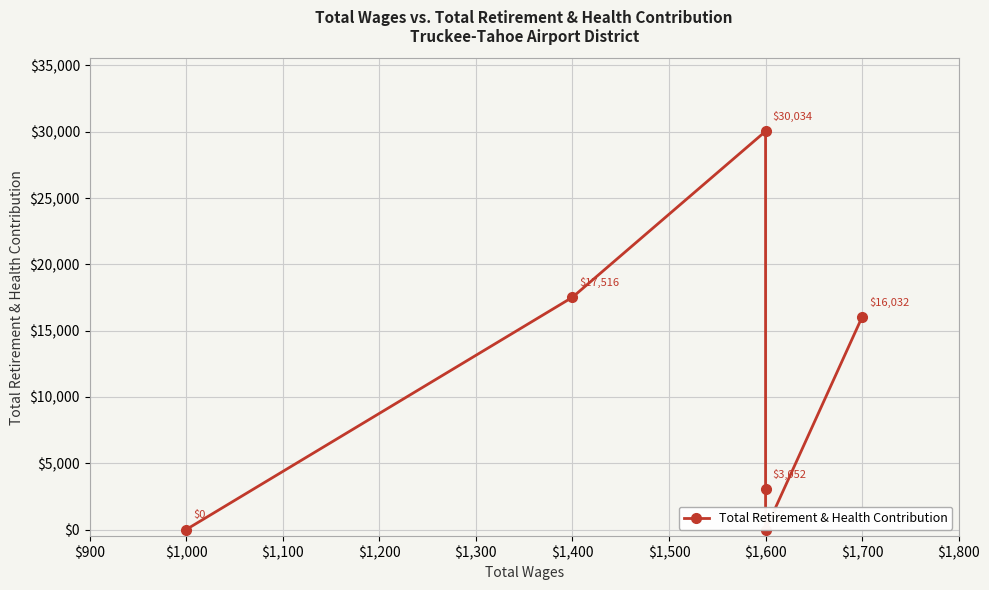

How many points are lower than both their immediate neighbors (excluding endpoints)?

1